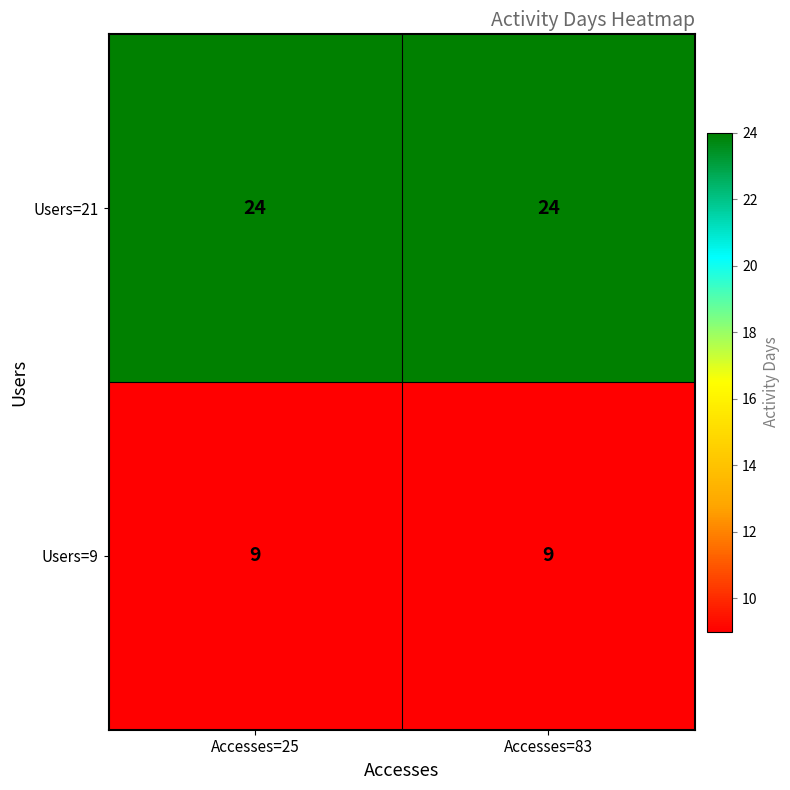

Read the Users=9 value at Accesses=83.

9